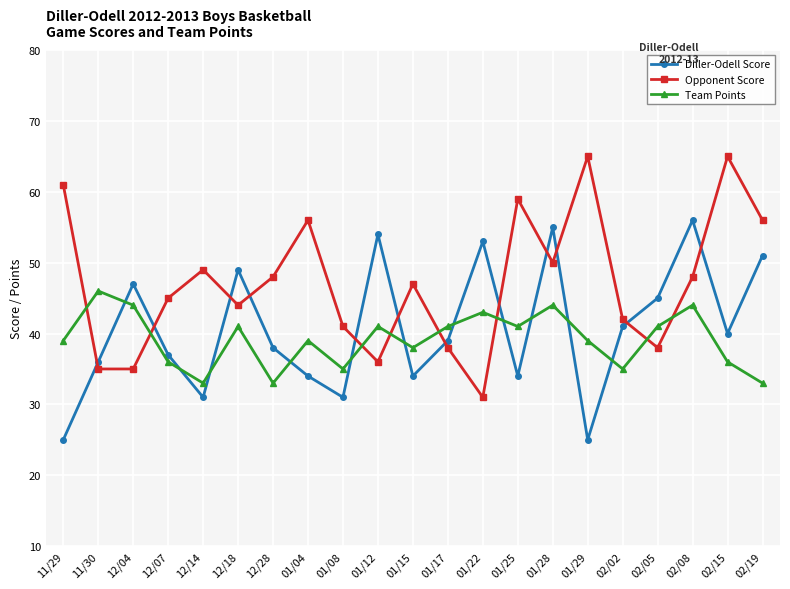

What is the difference between the second highest and second lowest values in the Team Points series?

11